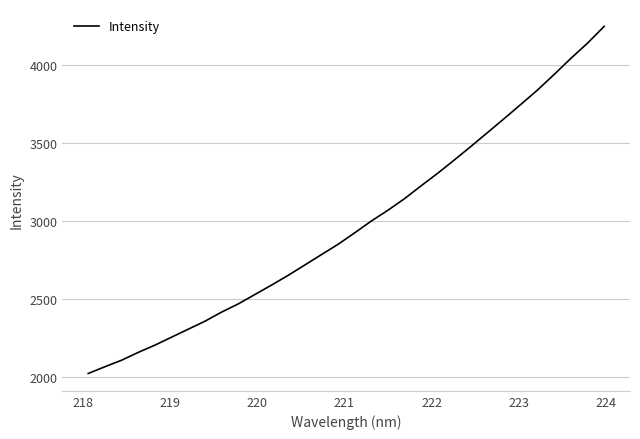

What is the smallest value displayed?

2019.8